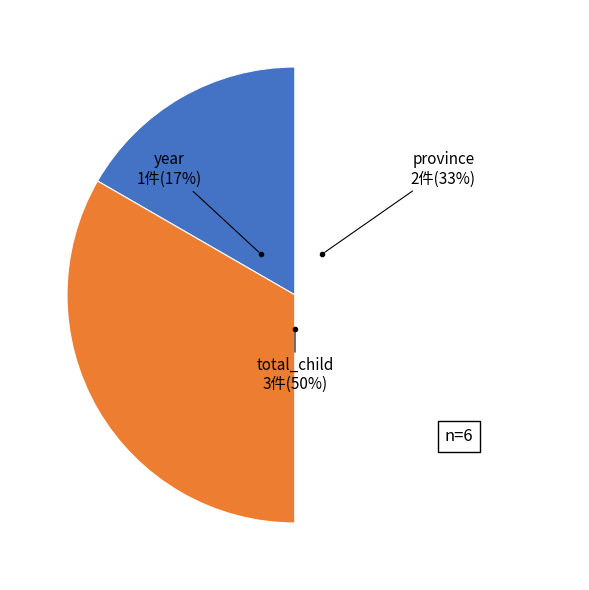

Which slice is the smallest?

year